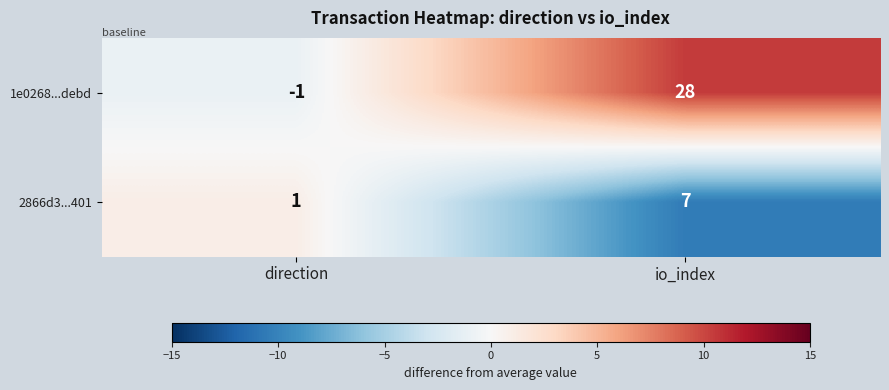

True or false: 1e0268...debd has a value of -1 at direction.

True